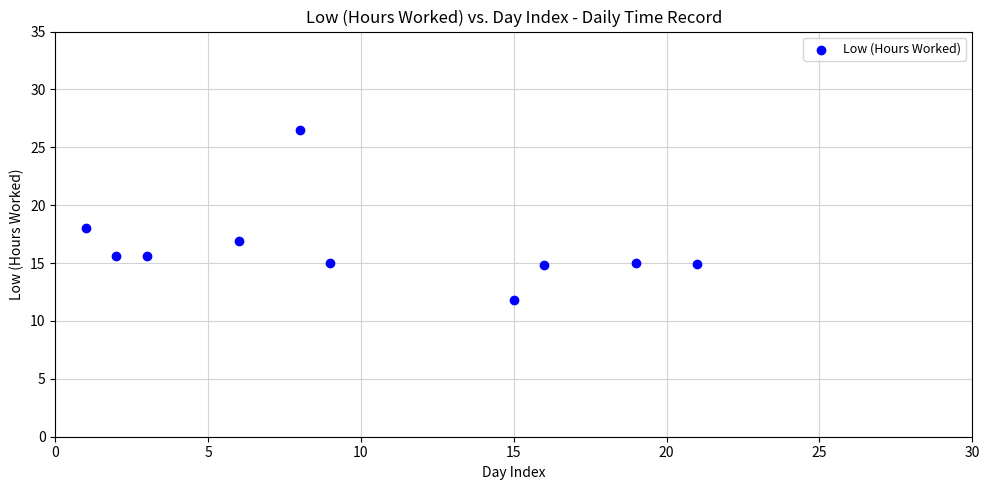

What Y value in the scatter plot is closest to 19?

18.0